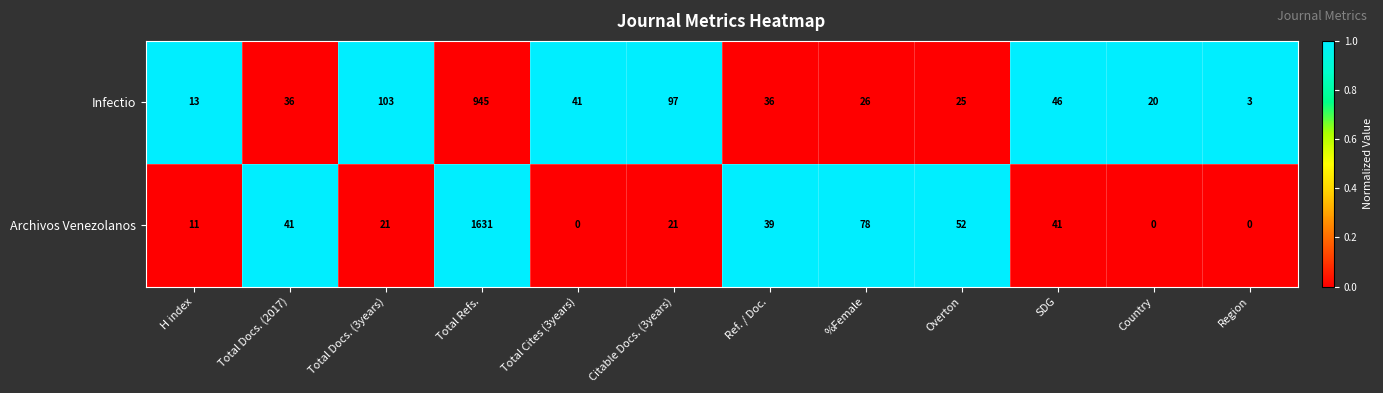

Rank the series by their average value, from lowest to highest.

Infectio, Archivos Venezolanos